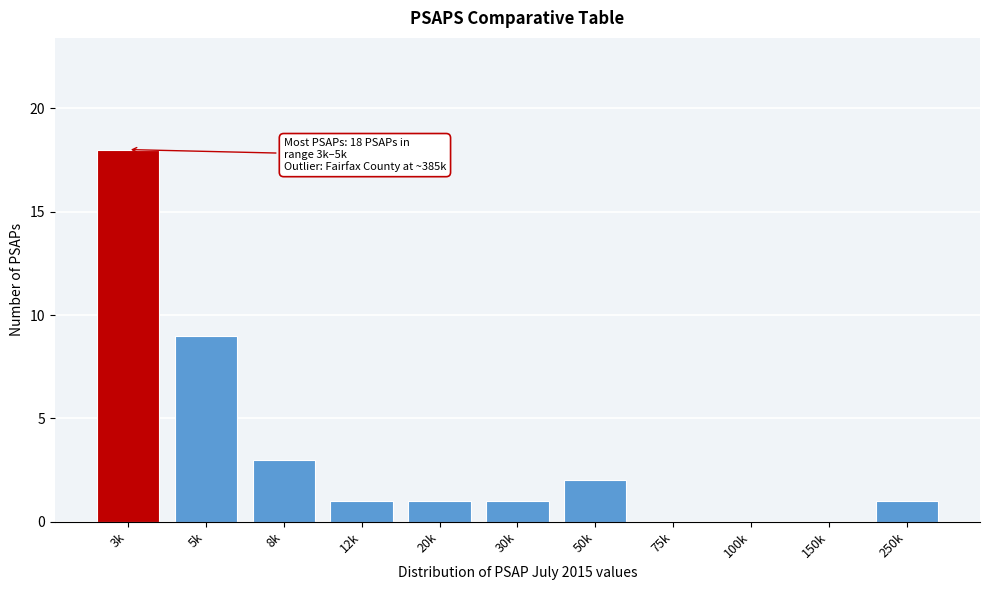

Reading right to left, list all the values displayed in this chart.

250k=1	150k=0	100k=0	75k=0	50k=2	30k=1	20k=1	12k=1	8k=3	5k=9	3k=18